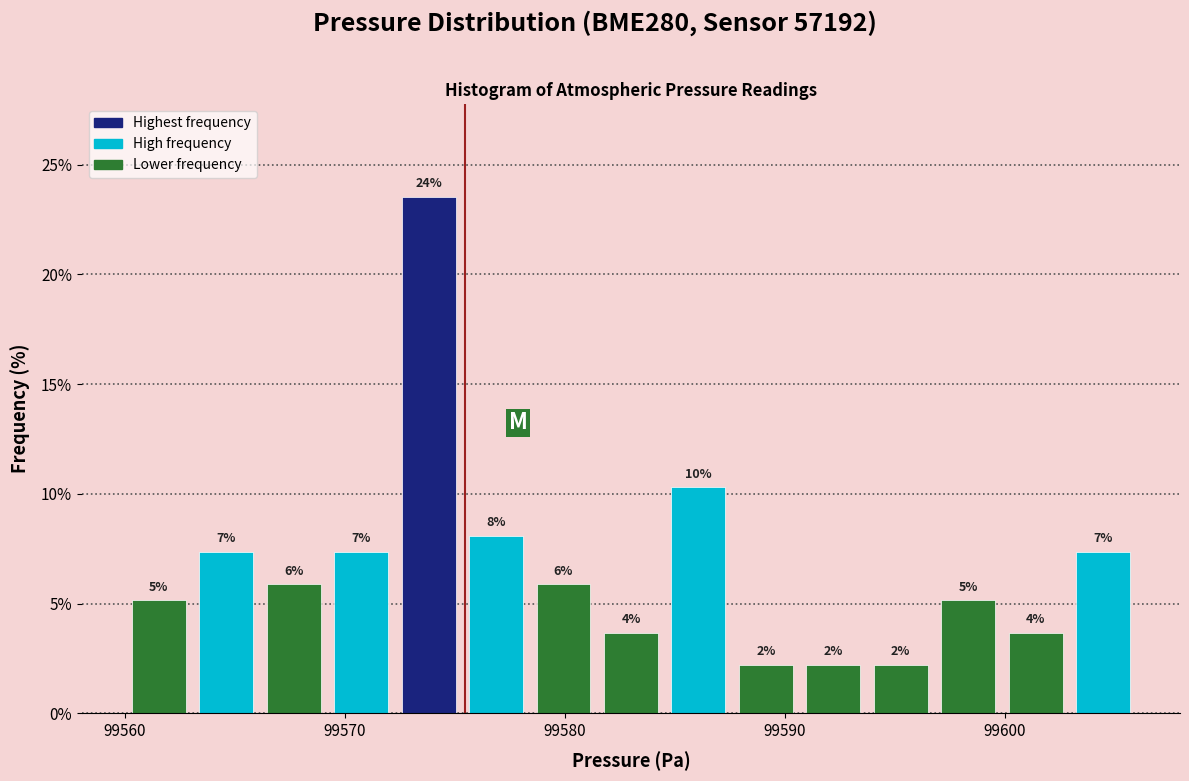

Read against the x-axis, roughly where is the centre of the tallest bar?

99574